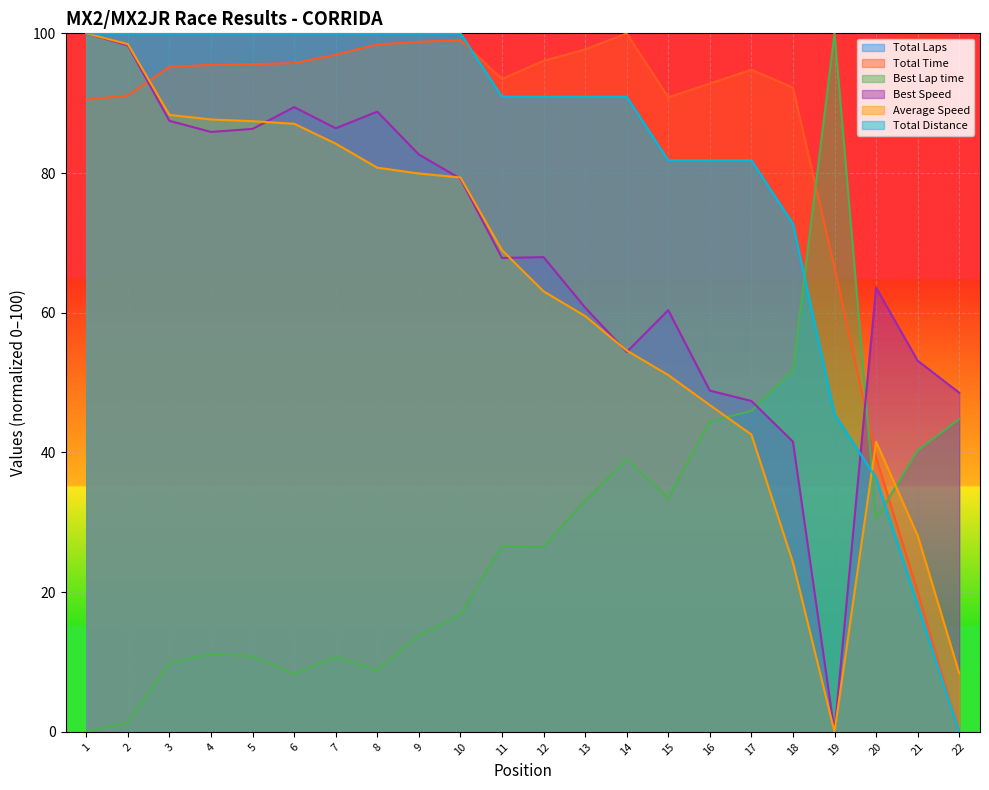

Is it true that Best Speed equals 53.1 at 21?

True